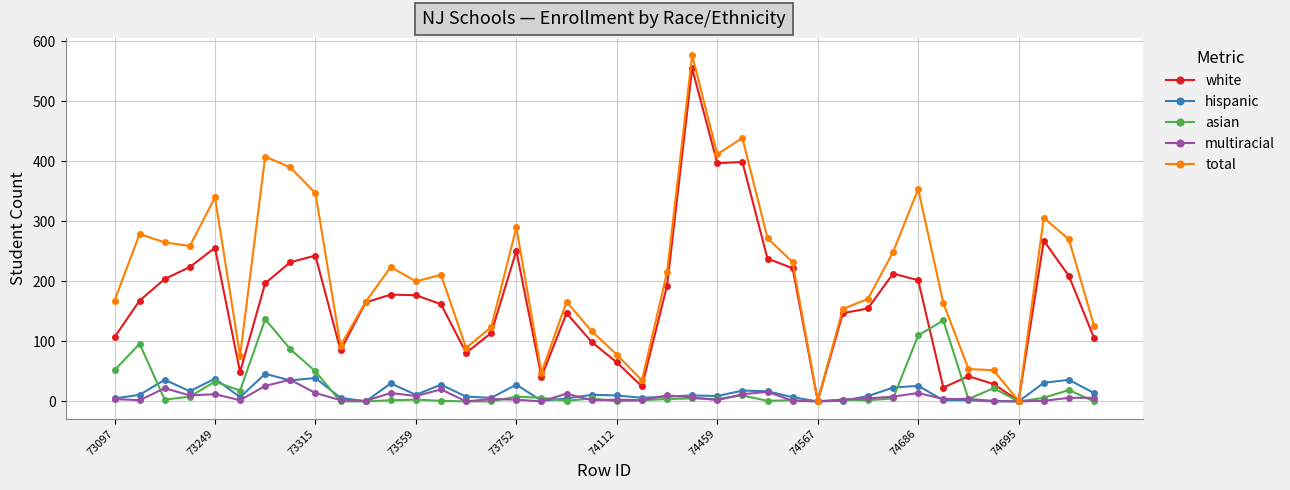

True or false: white has more than 0 interior local peaks.

True